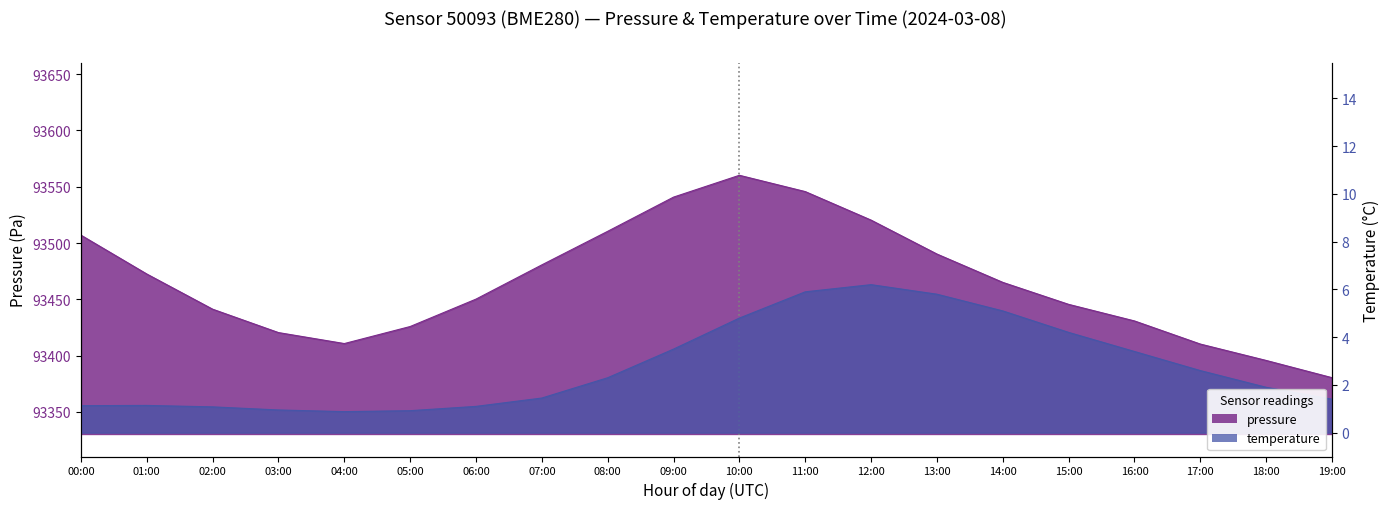

At which category is the sum across all series the highest?

10:00